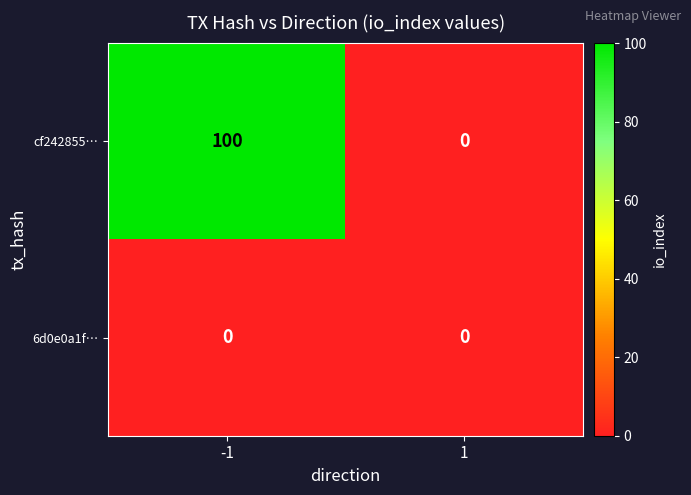

What is the average value of the cf242855… series?

50